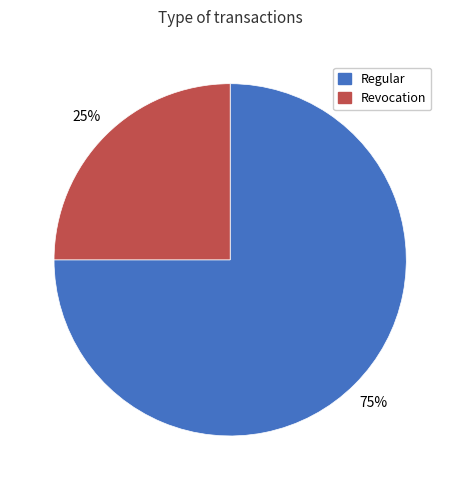

Does Regular represent more than half of the total?

Yes